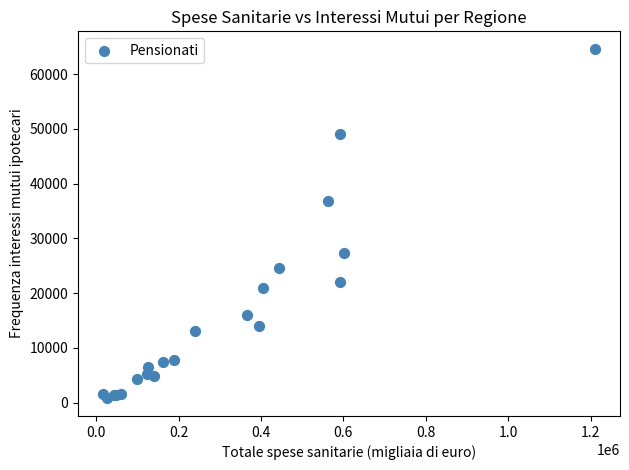

What Y value in the scatter plot is closest to 32701?

36898